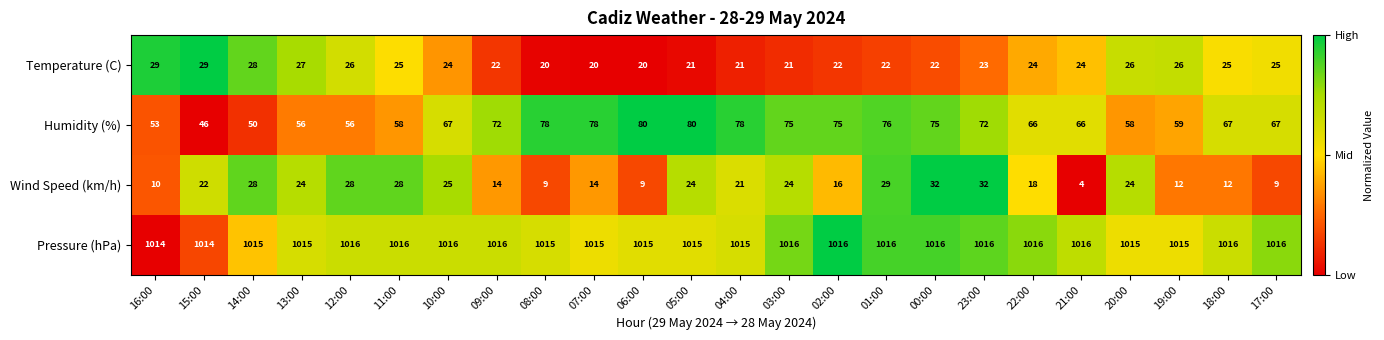

Count the number of data series in this chart.

4